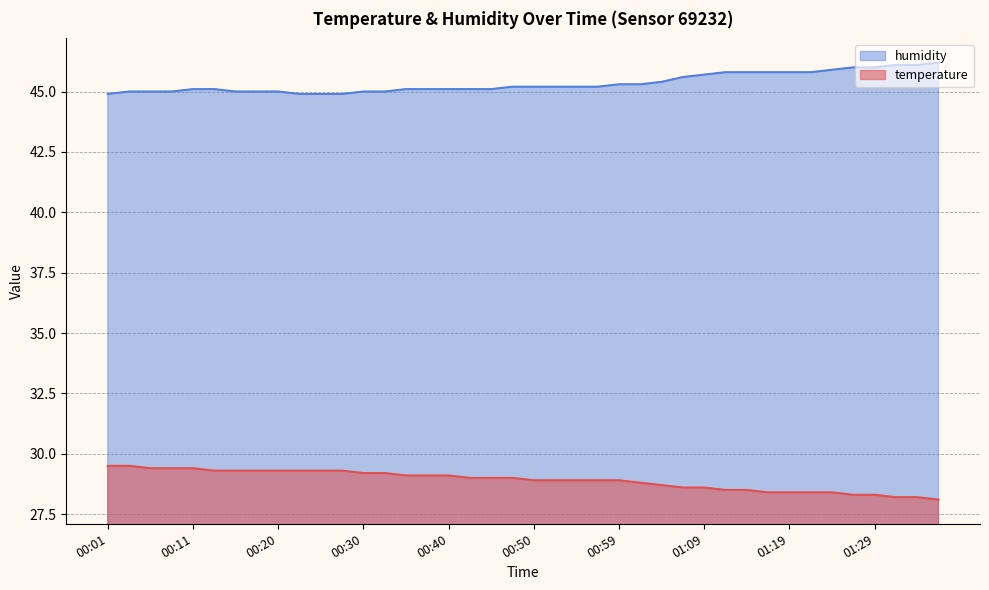

Does the chart display data point markers on the line(s)?

No